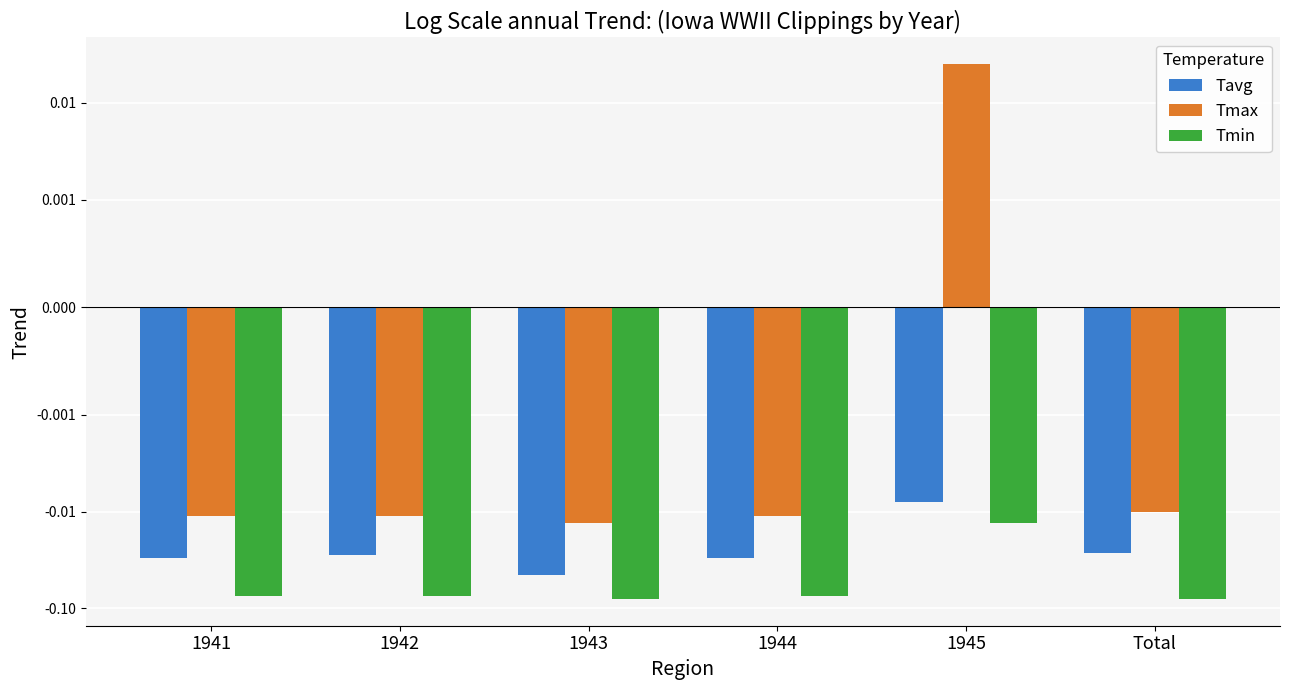

What is the total value across all series at 1941?

-0.1